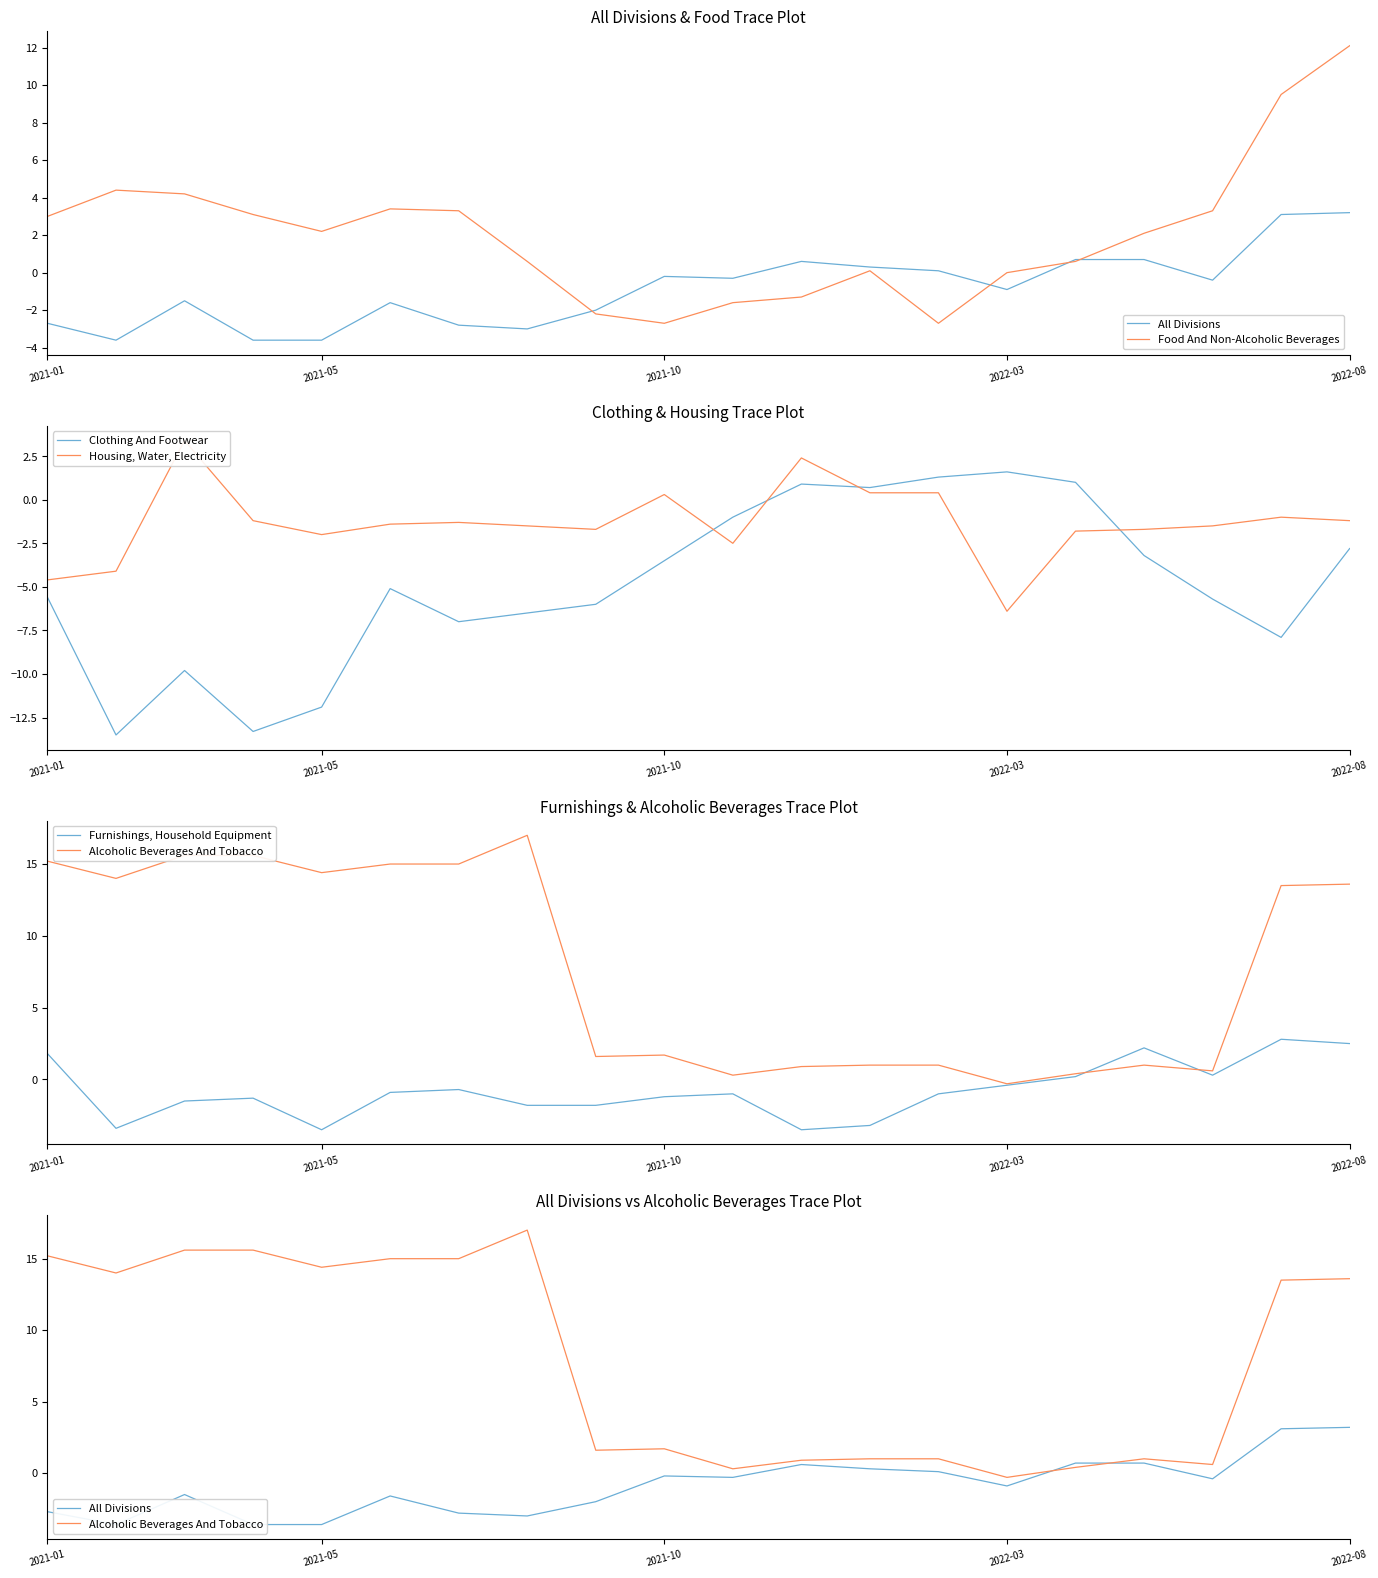

True or false: Clothing And Footwear and All Divisions intersect in this chart.

True